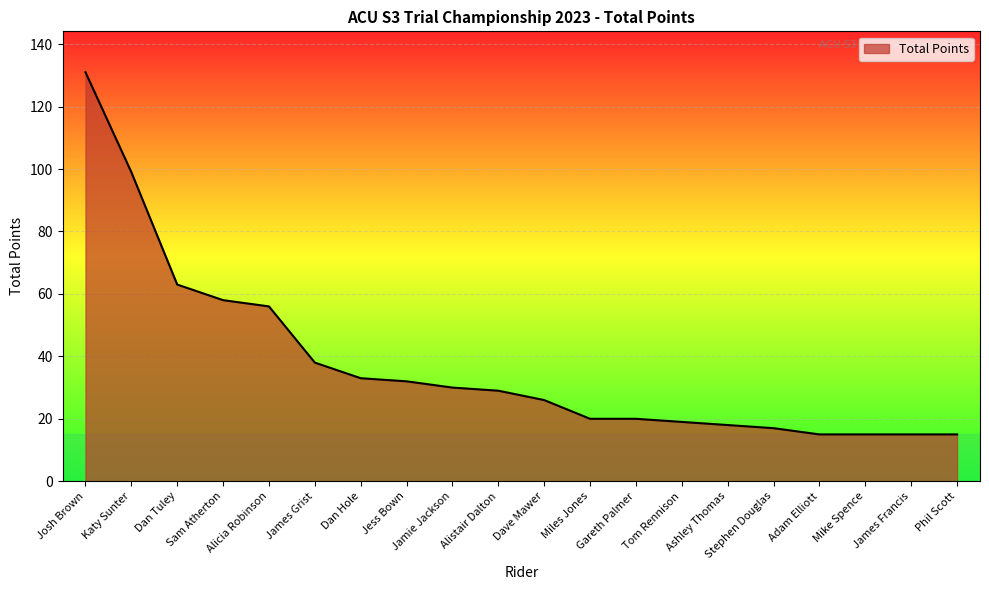

The chart shows a value of 19 at Tom Rennison. True or false?

True